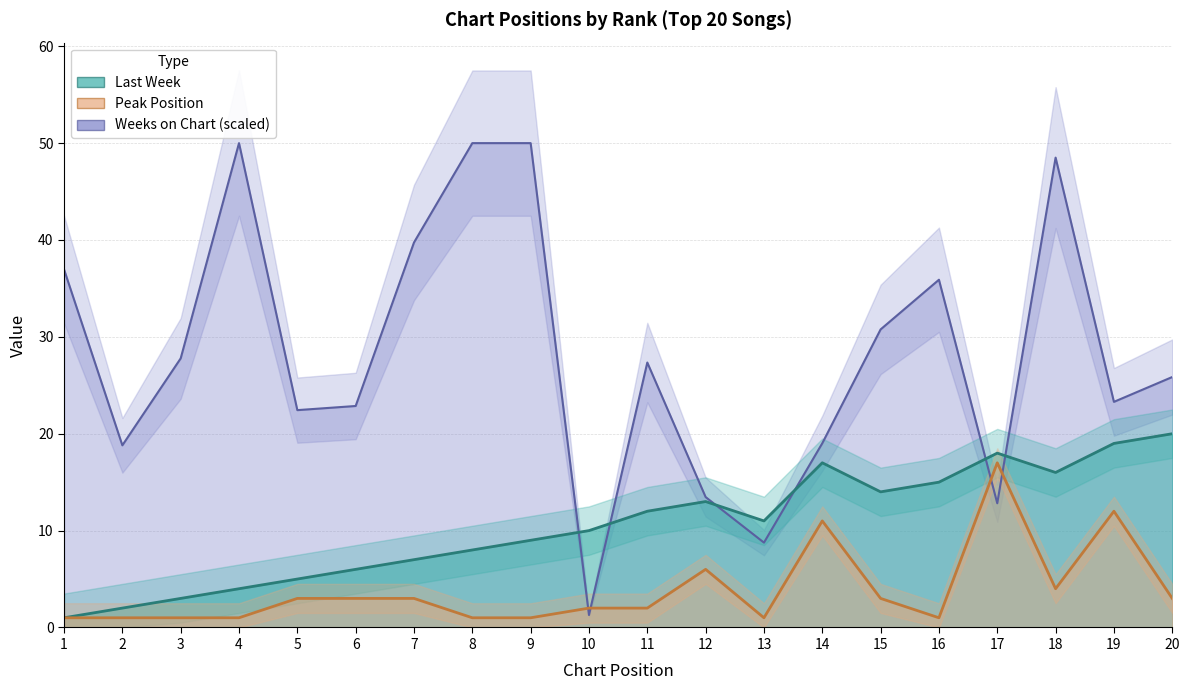

How many series are shown in this chart?

3